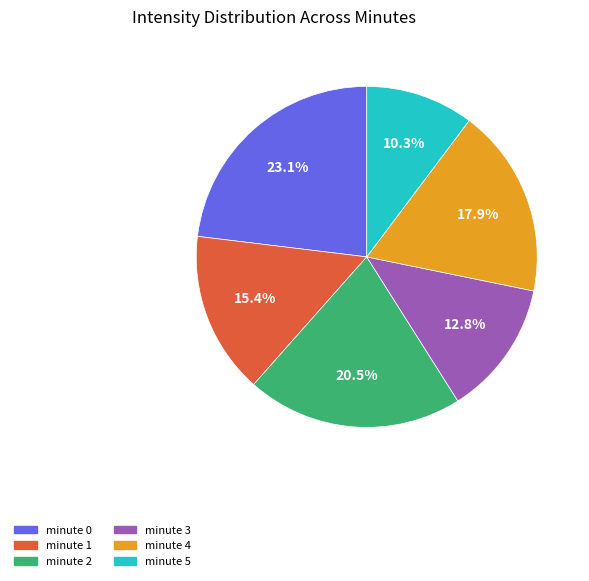

Does any single category account for the majority?

No